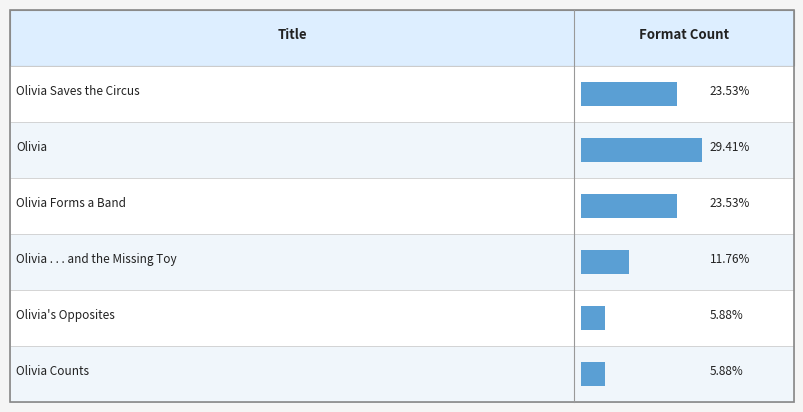

Which has a higher value, Olivia Forms a Band or Olivia . . . and the Missing Toy?

Olivia Forms a Band